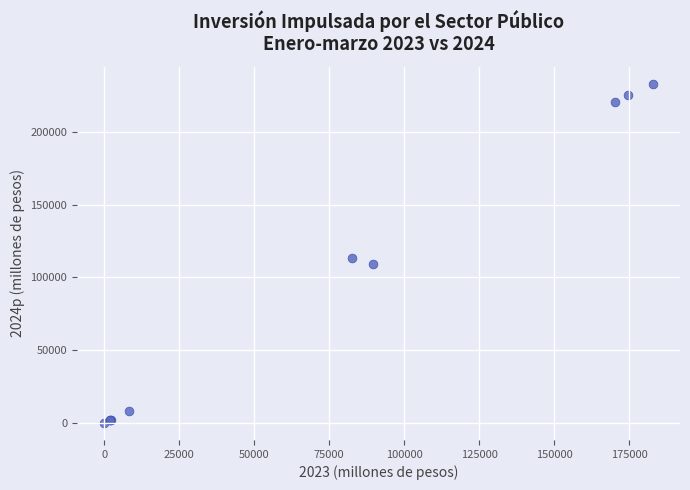

What Y value in the scatter plot is closest to 116575?

113145.7